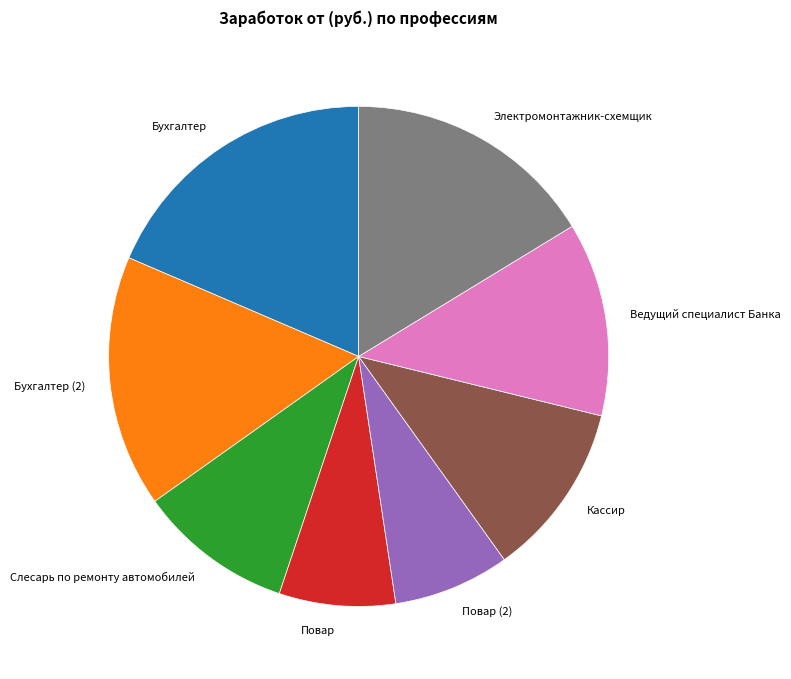

What is the ratio of the value at Бухгалтер to the value at Повар (2)?

2.5